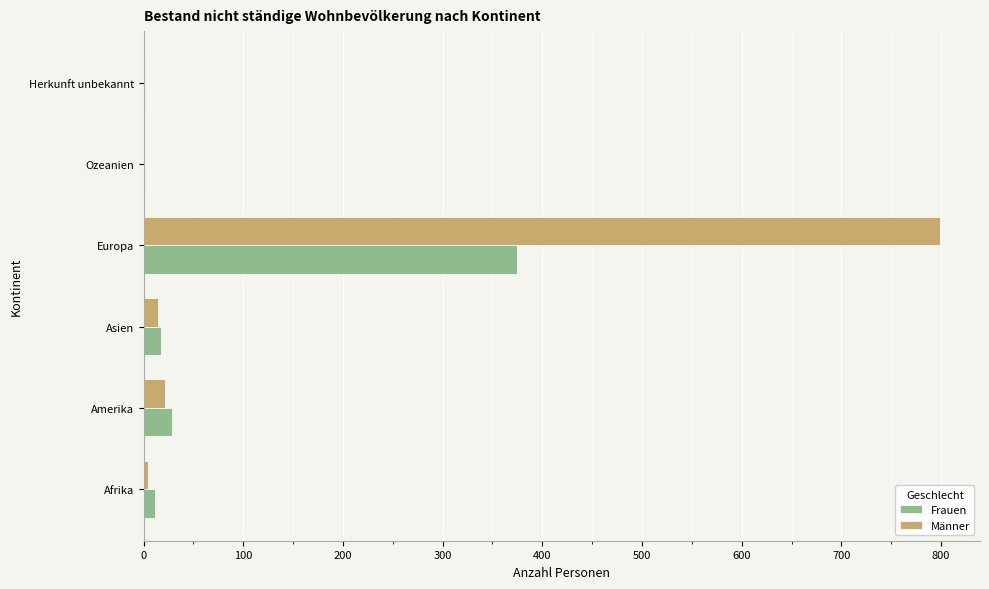

What is the highest value of the Männer series?

799